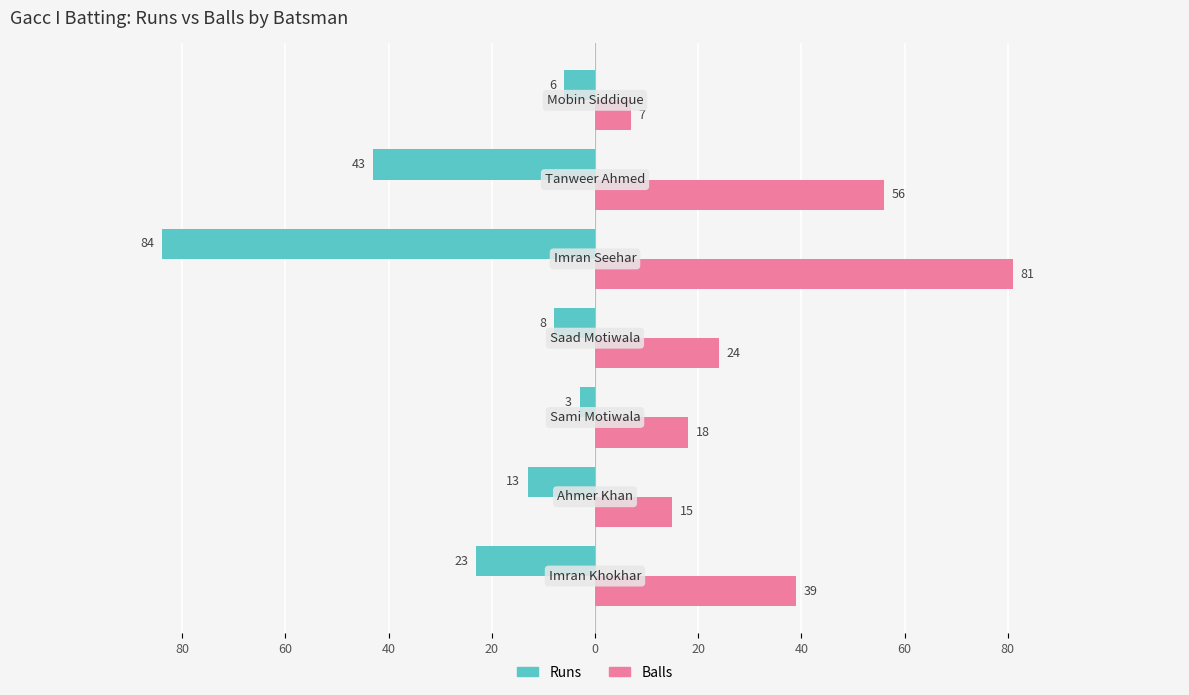

What are all the series names shown in the legend?

Runs, Balls